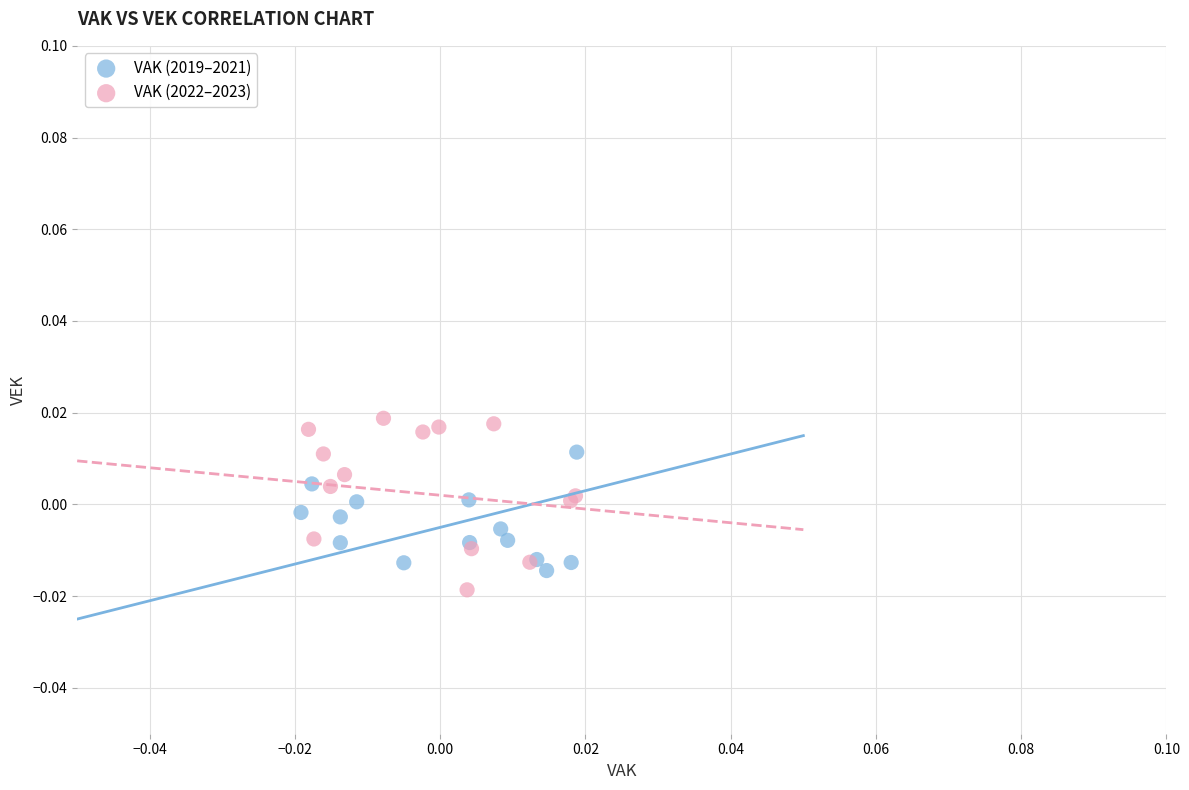

What are all the series names shown in the legend?

VAK (2019–2021), VAK (2022–2023)